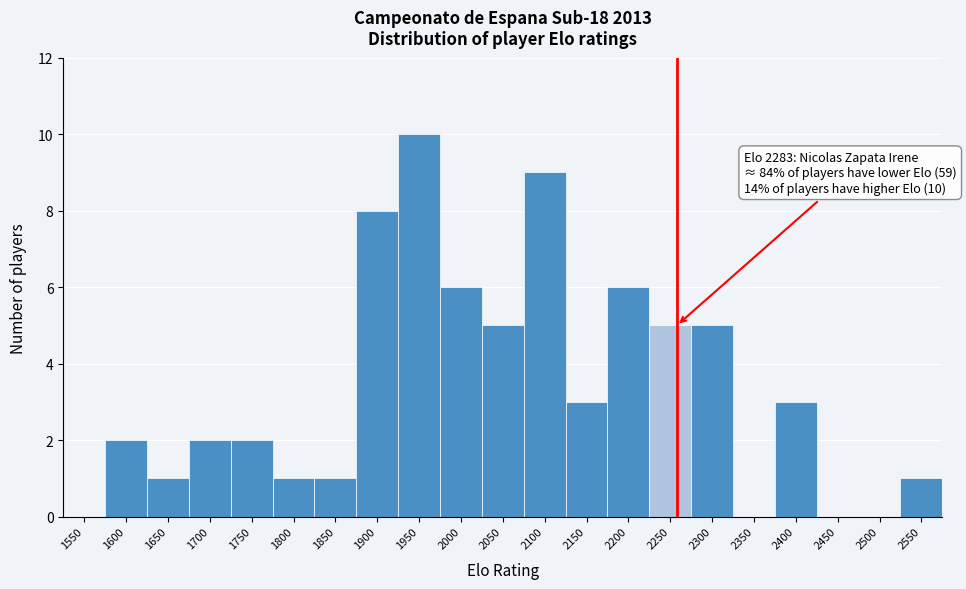

Reading right to left, transcribe all the data shown in this chart.

2550=1	2500=0	2450=0	2400=3	2350=0	2300=5	2250=5	2200=6	2150=3	2100=9	2050=5	2000=6	1950=10	1900=8	1850=1	1800=1	1750=2	1700=2	1650=1	1600=2	1550=0